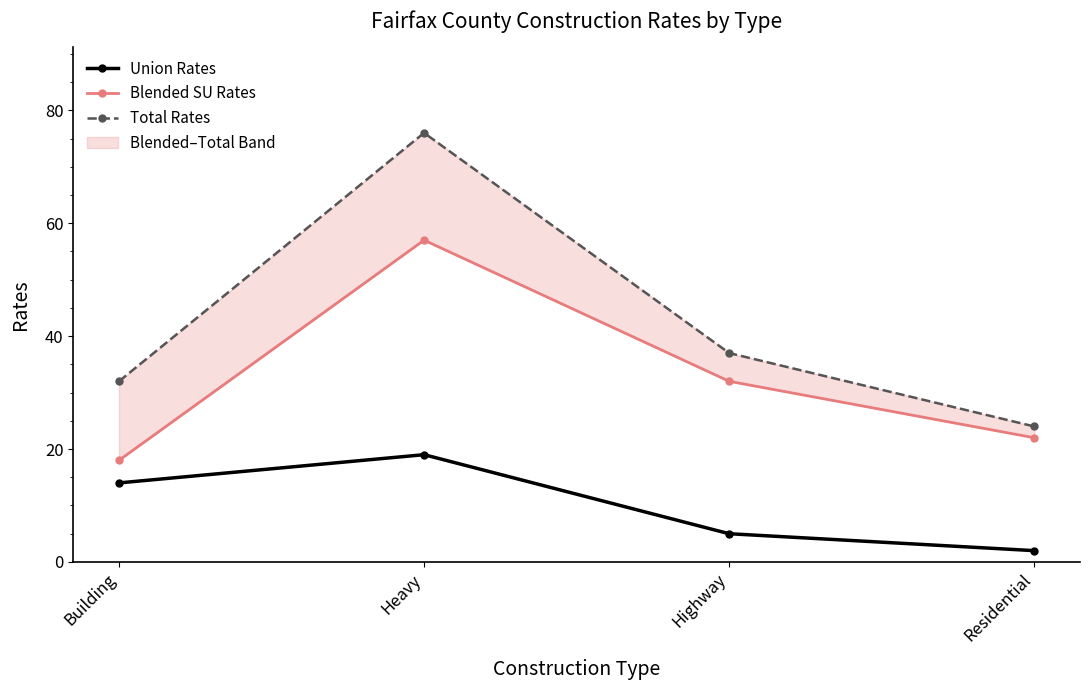

True or false: Union Rates and Blended SU Rates intersect in this chart.

False